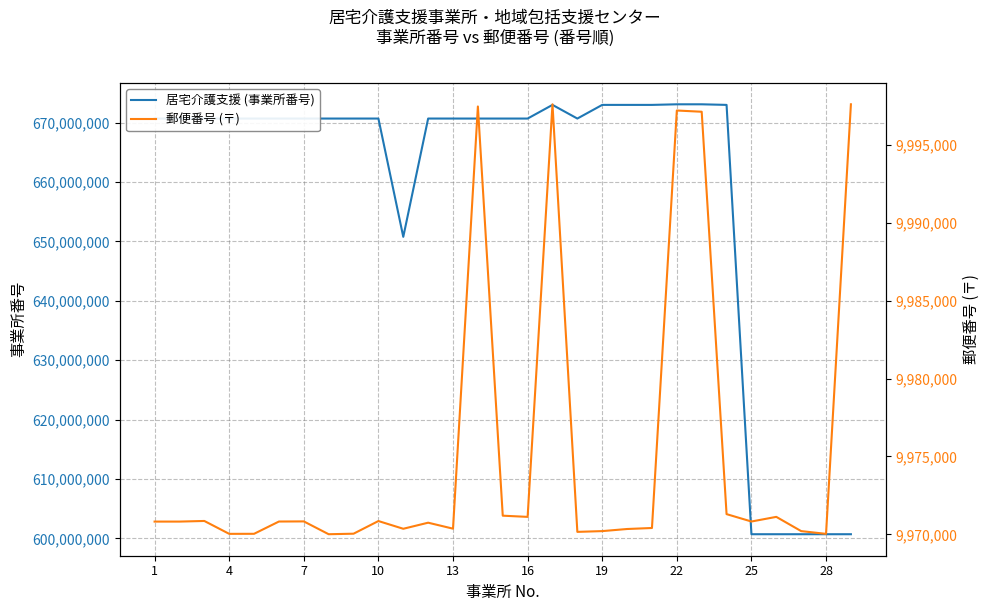

List the series in order of their peak value, highest first.

居宅介護支援 (事業所番号), 郵便番号 (〒)